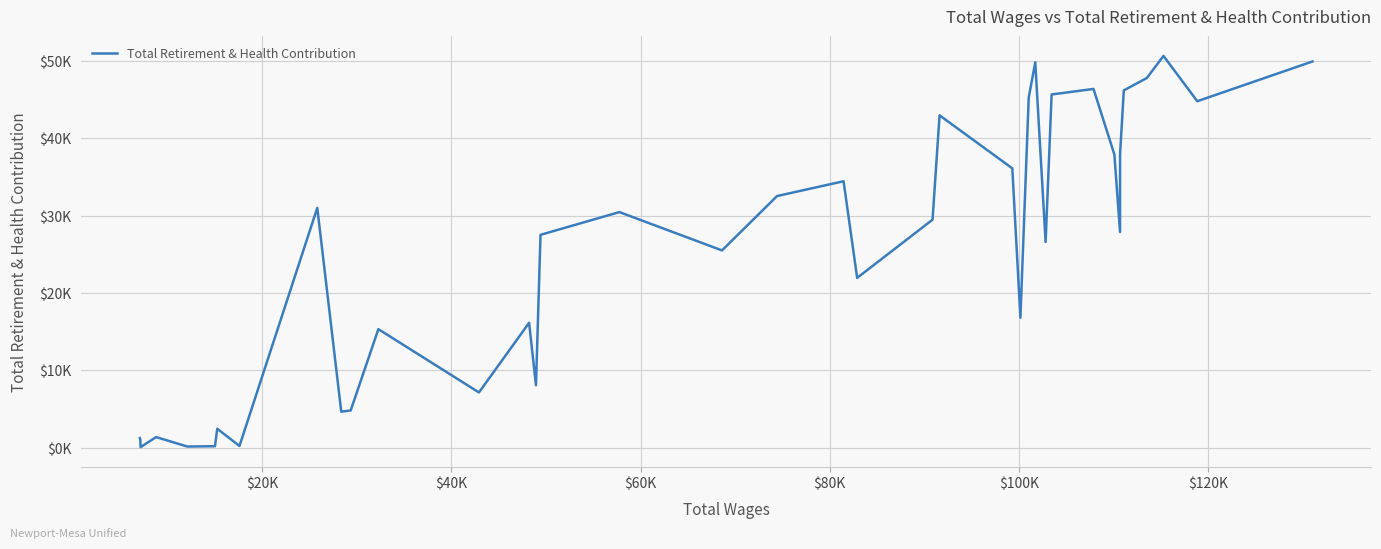

Is this an area chart (filled region under the line)?

No